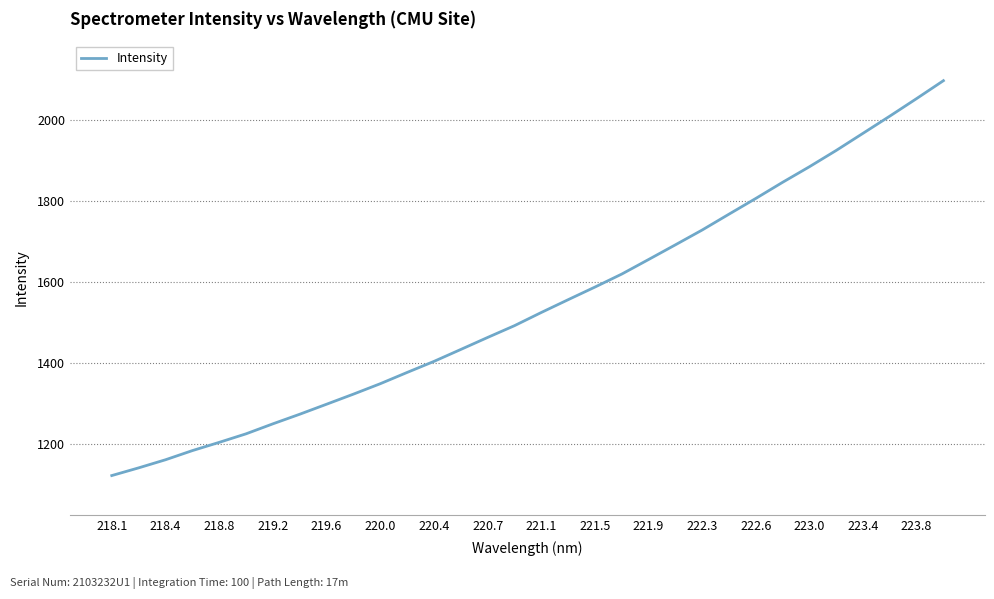

What is the maximum value shown in the chart?

2097.2